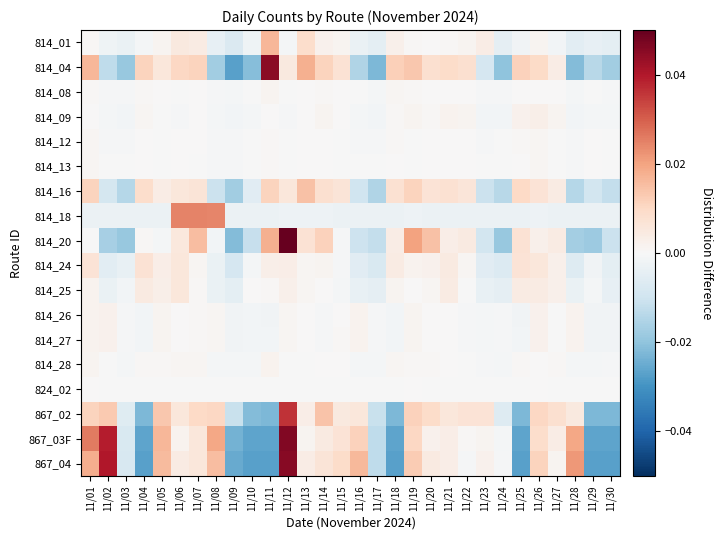

At how many categories does at least one series exceed 0?

25